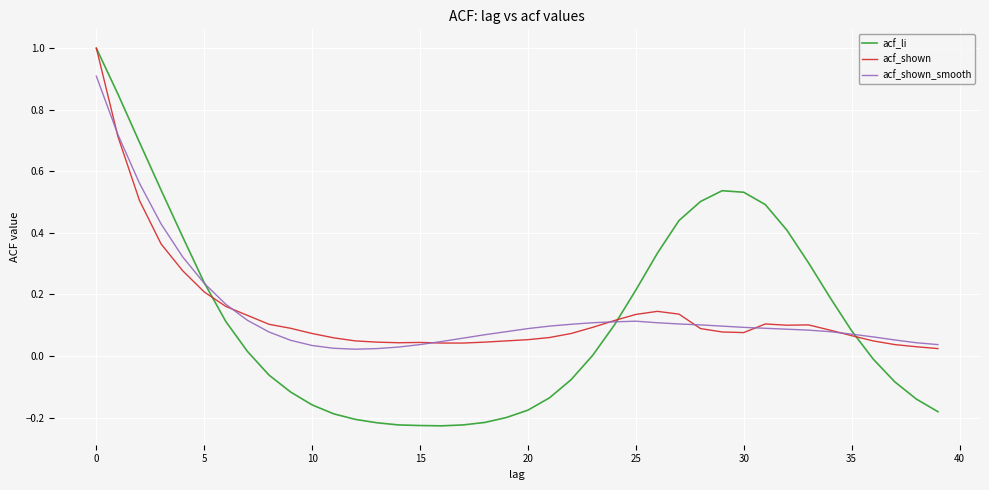

At how many categories does at least one series exceed 0?

40